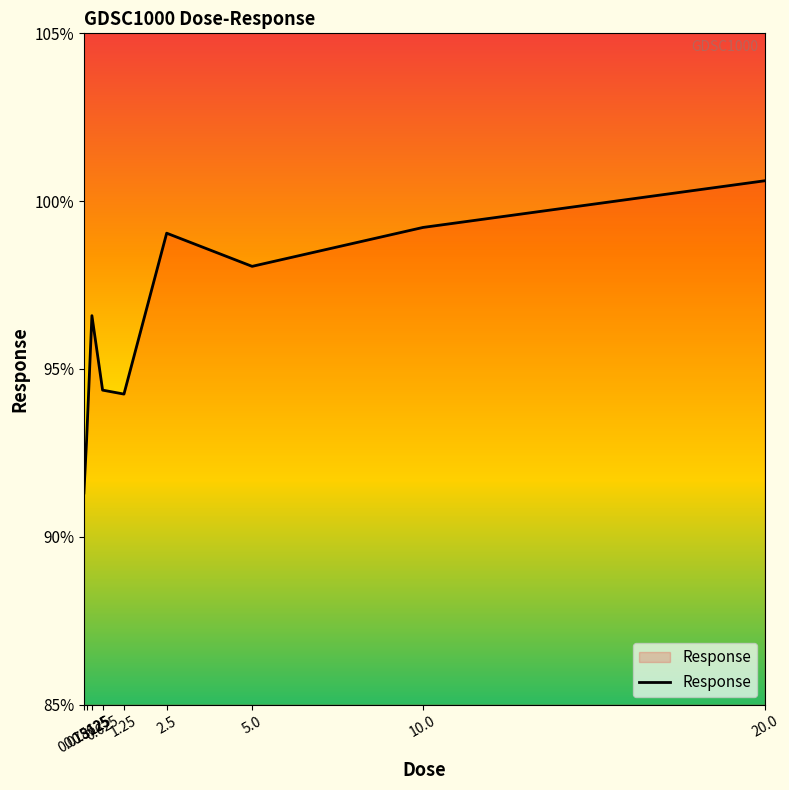

What is the change in value from 1.25 to 20.0?

+6.4